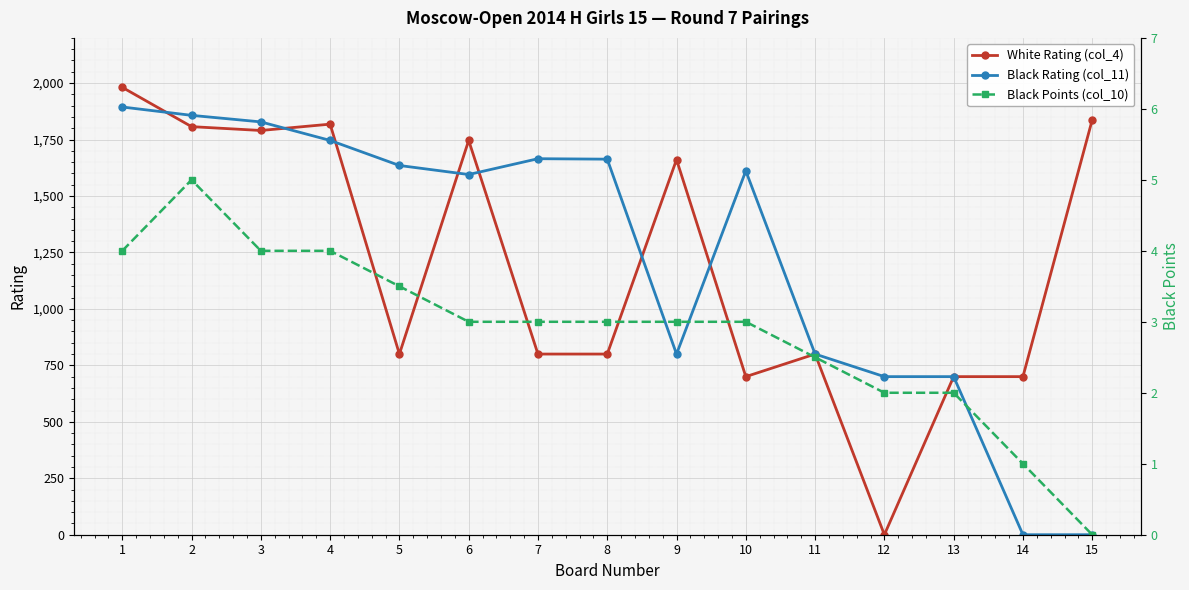

Between which two adjacent categories do Black Points (col_10) and Black Rating (col_11) first intersect?

13 and 14